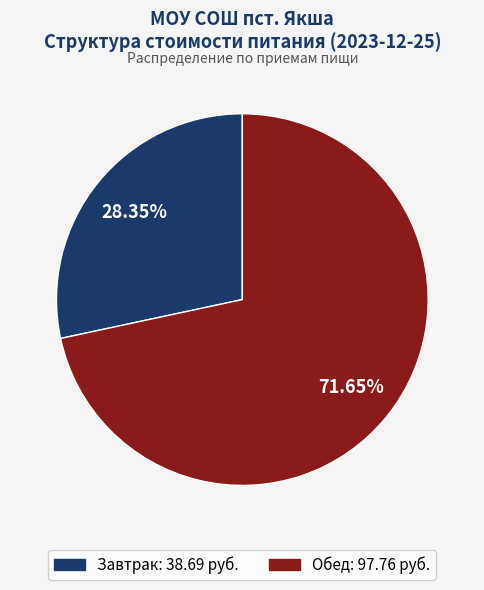

To the nearest percent, what portion does Обед represent?

72%